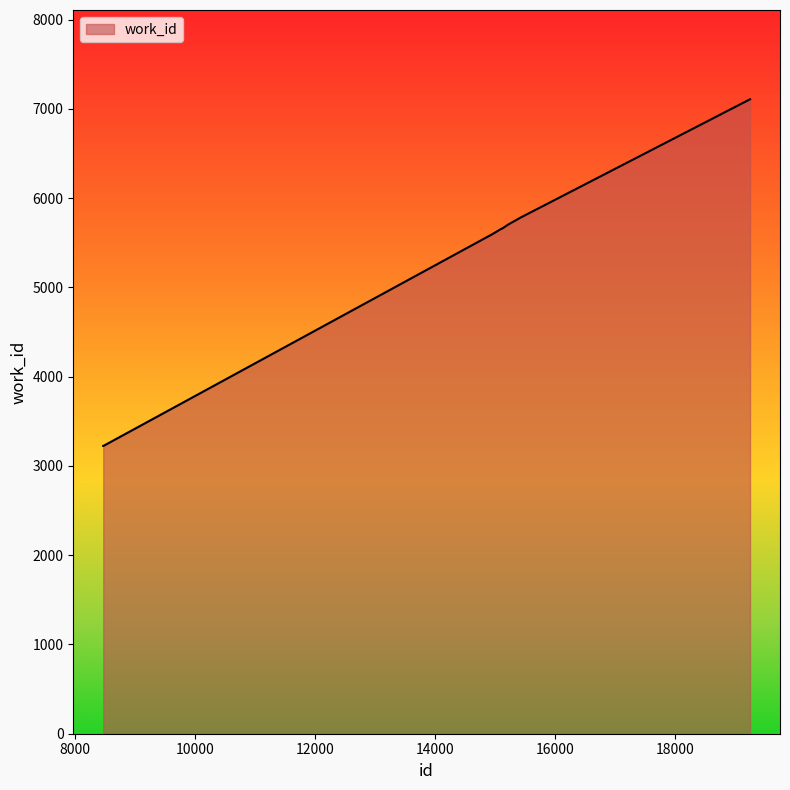

What is the maximum value shown in the chart?

7108